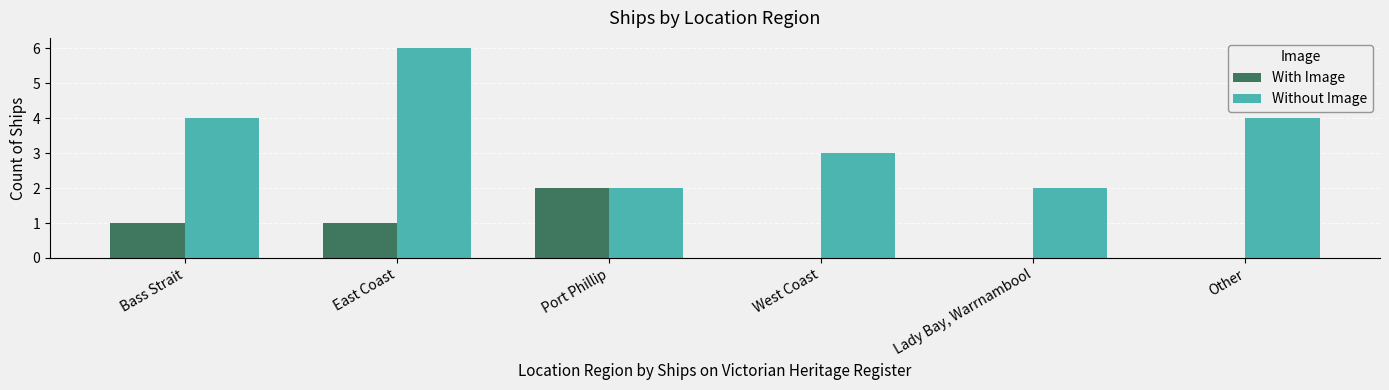

Which series changed the most between Bass Strait and Lady Bay, Warrnambool?

Without Image